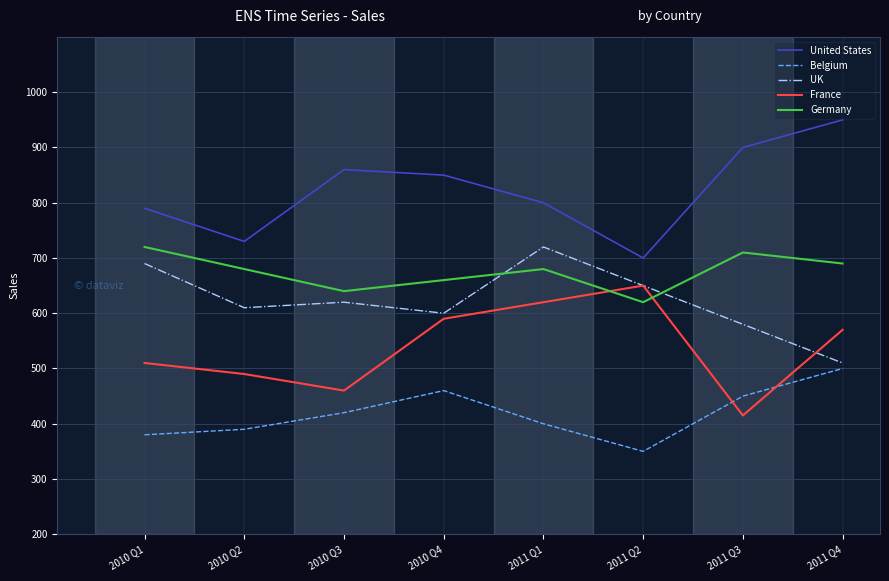

Where does the United States series first go above 850?

2010 Q3